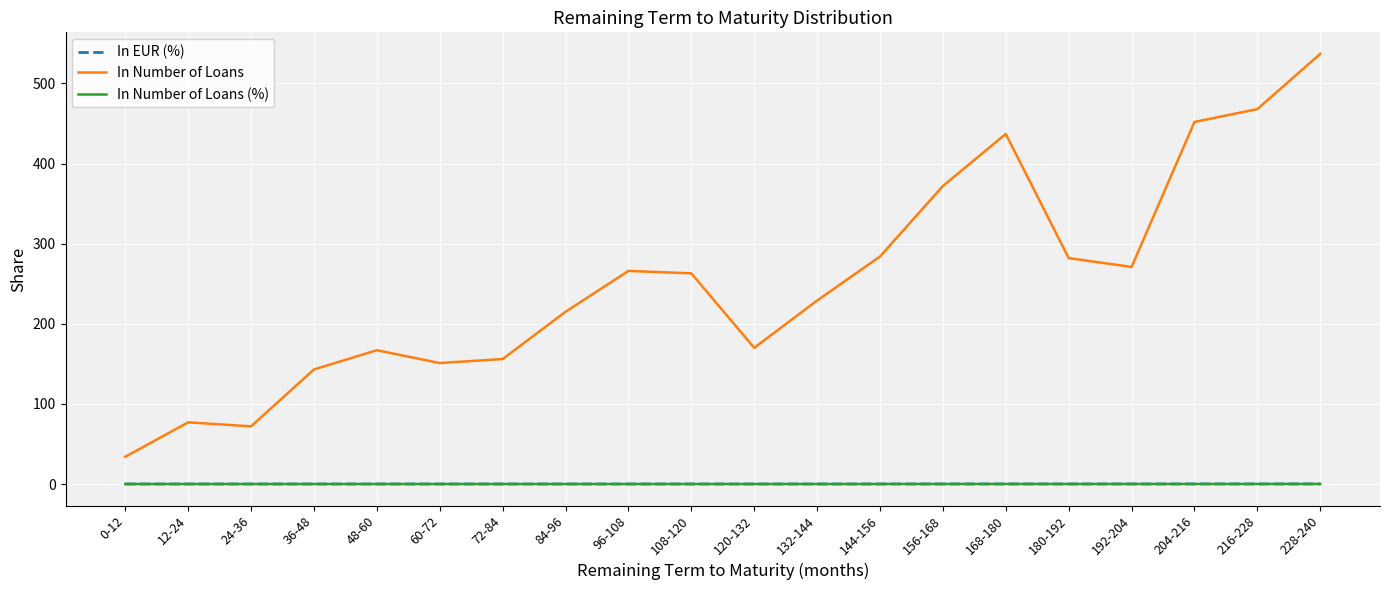

Is it true that In EUR (%) equals 0.0 at 12-24?

True